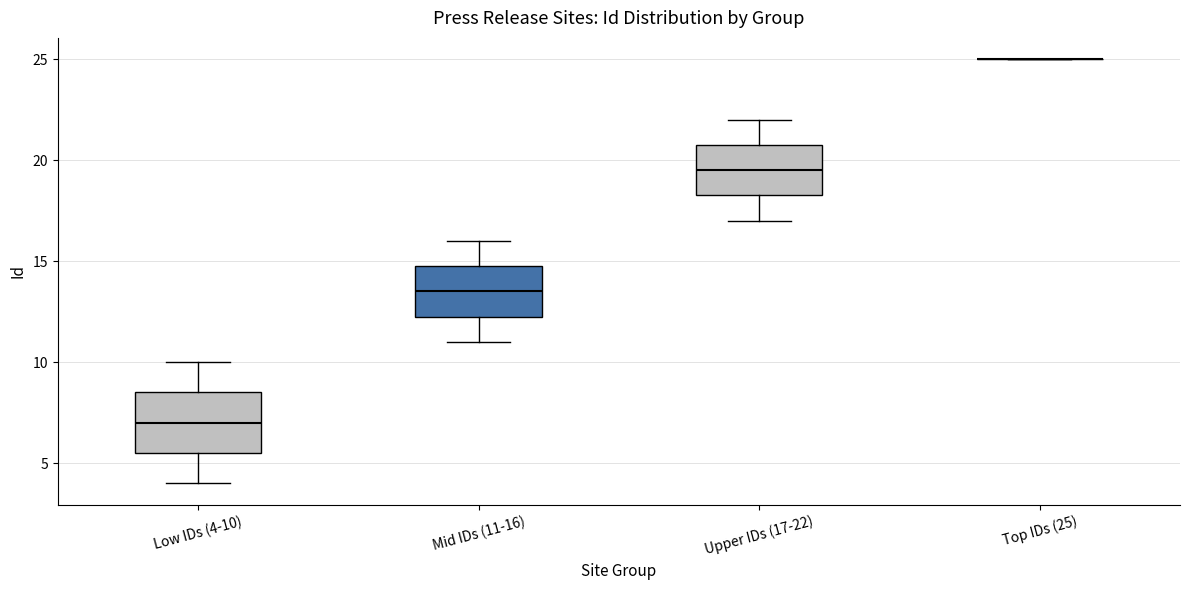

Where is the upper edge of the box for Mid IDs (11-16) on the y-axis? The values are not printed on the chart, so give them approximately, as read against the axis.

15.0